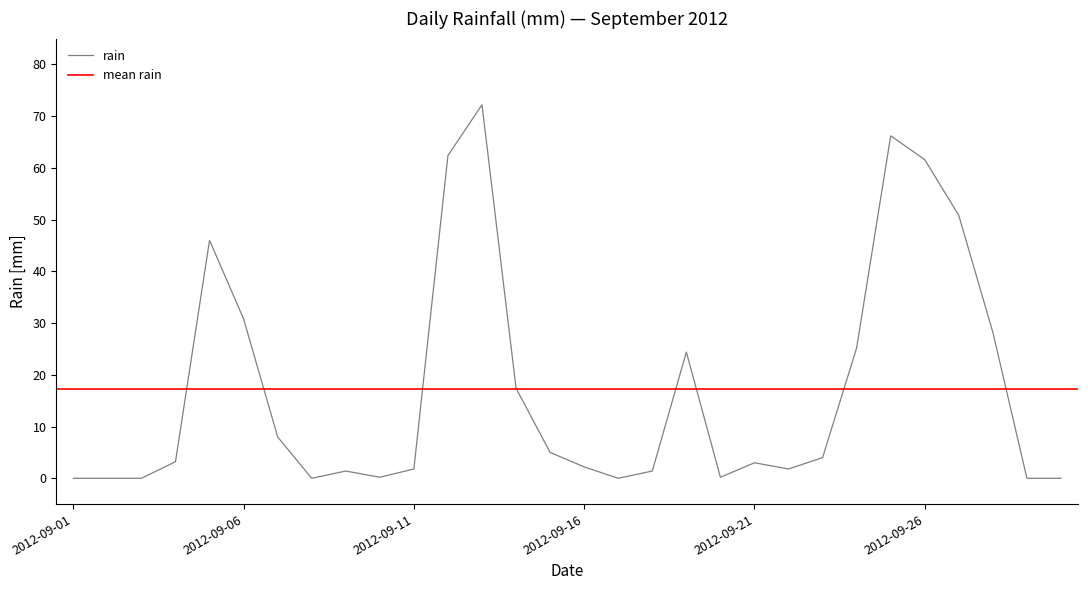

How many data points does each series have?

30